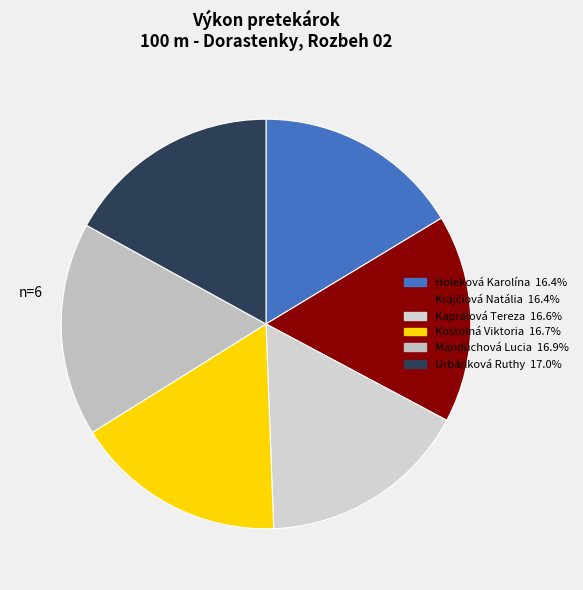

How many slices are in this pie chart?

6